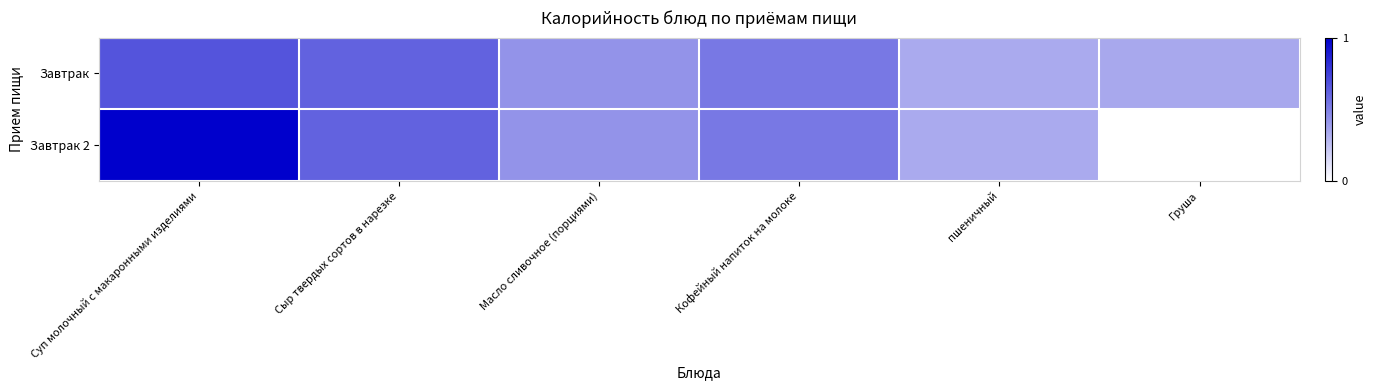

List the series in order of their overall mean, lowest first.

Завтрак 2, Завтрак